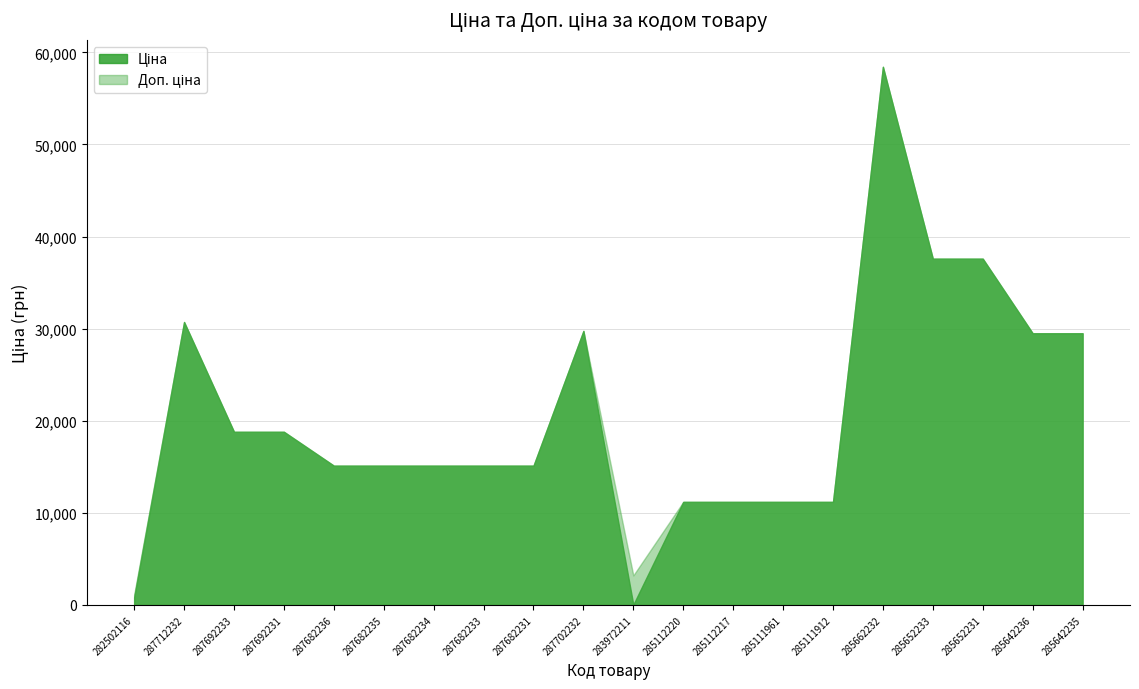

Is it true that Доп. ціна equals 11188.2 at 285112217?

True